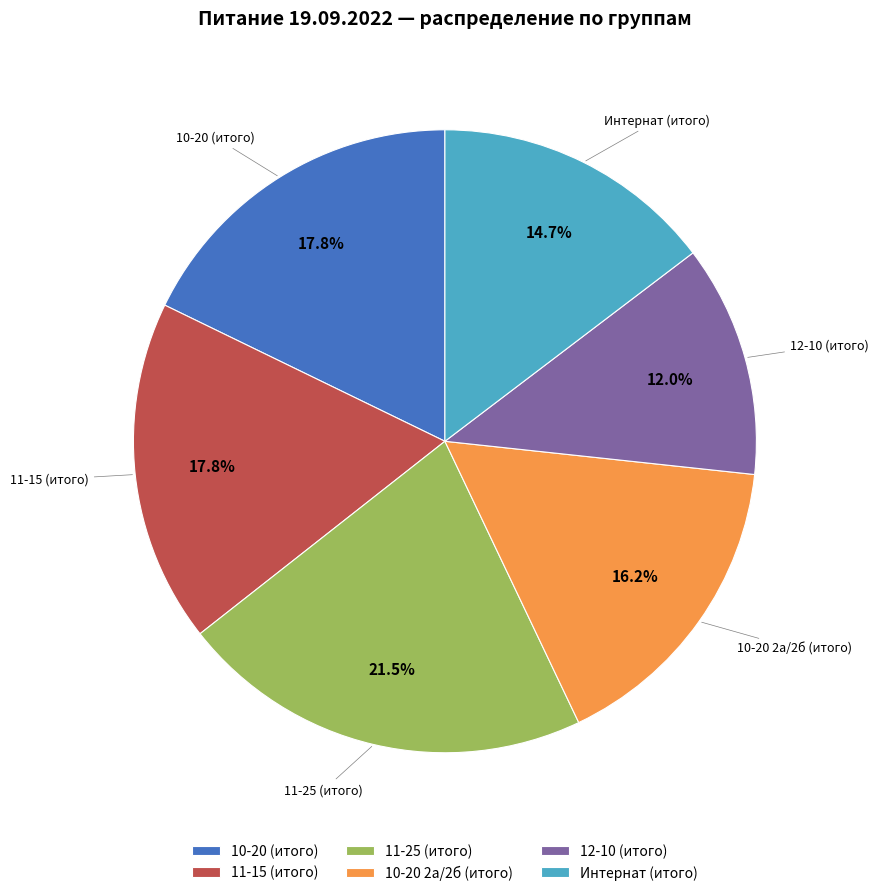

What percentage do 10-20 2а/2б (итого) and Интернат (итого) together represent?

30.9%